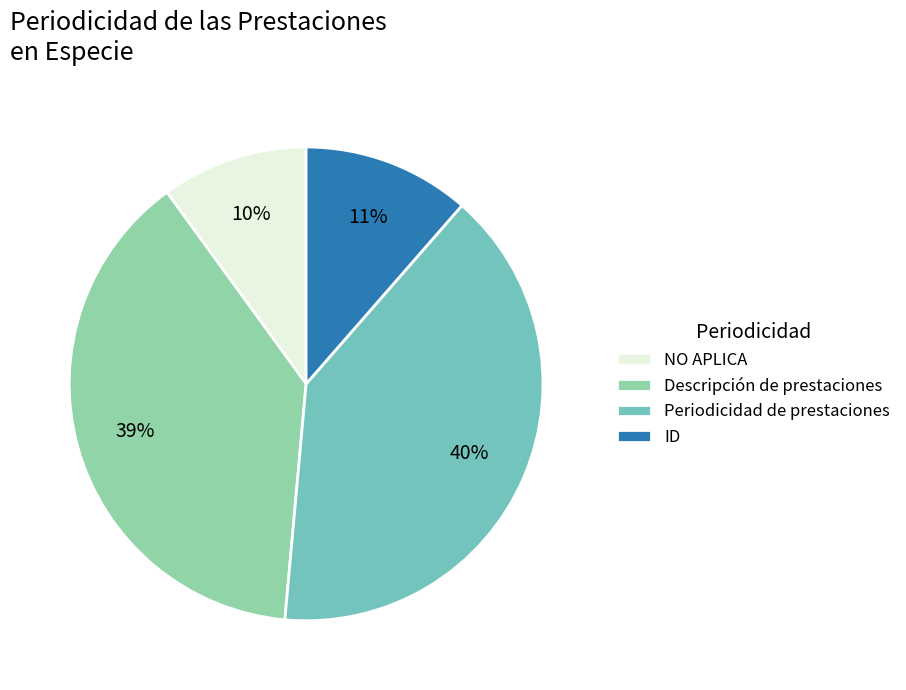

How many segments does this pie chart have?

4